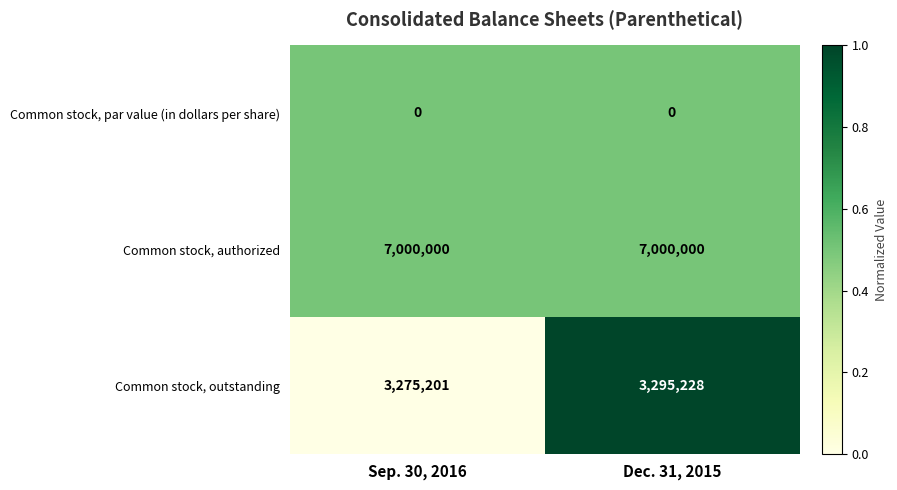

How many series are shown in this chart?

3